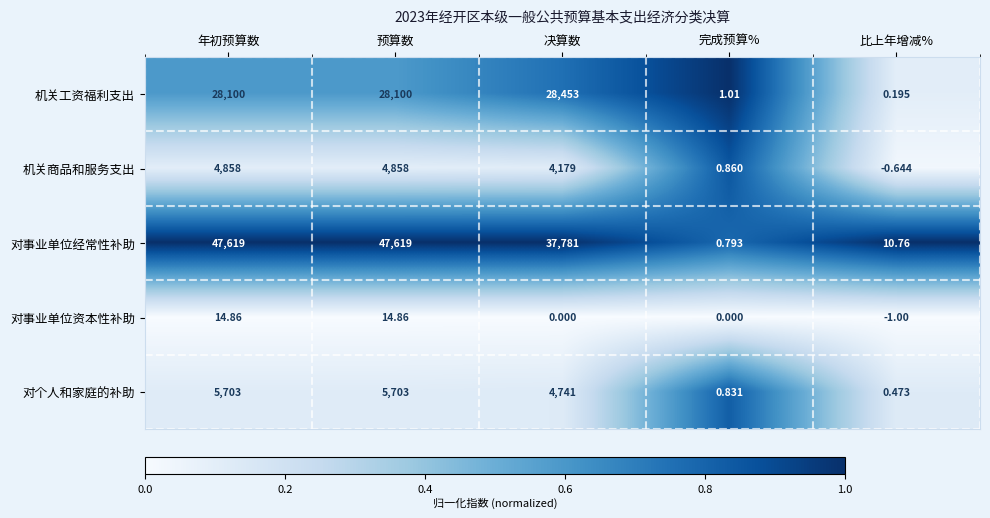

How many series are shown in this chart?

5